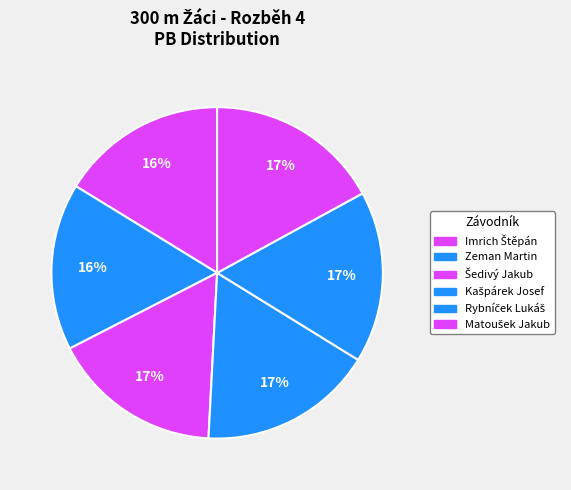

To the nearest percent, what portion does Matoušek Jakub represent?

17%